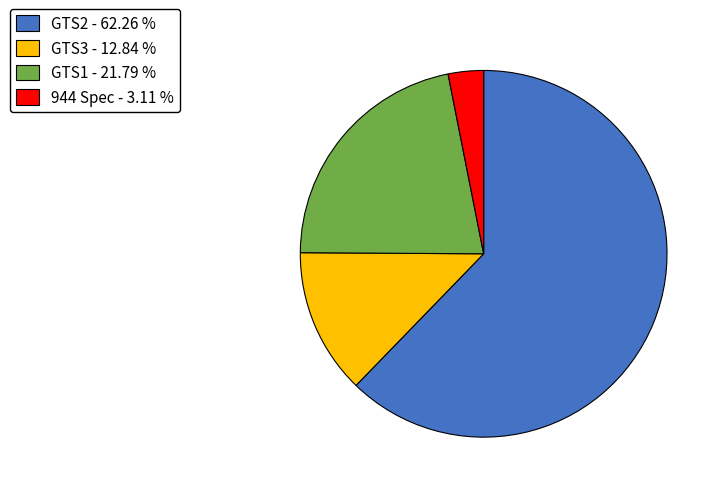

What is the smallest slice in the pie chart?

944 Spec - 3.11 %